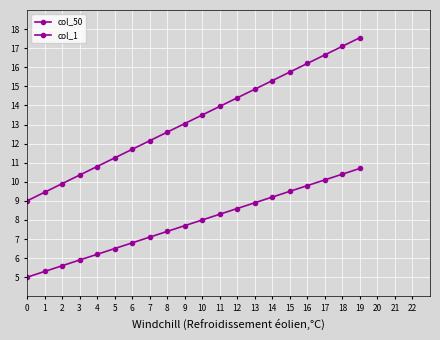

Count the number of data series in this chart.

2